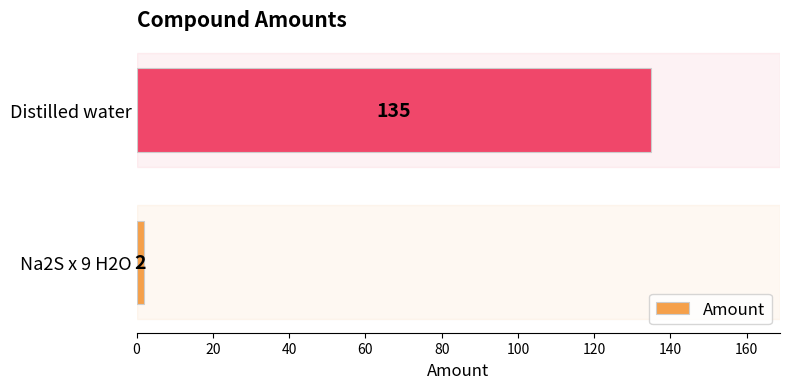

What is the change in value from Na2S x 9 H2O to Distilled water?

+133